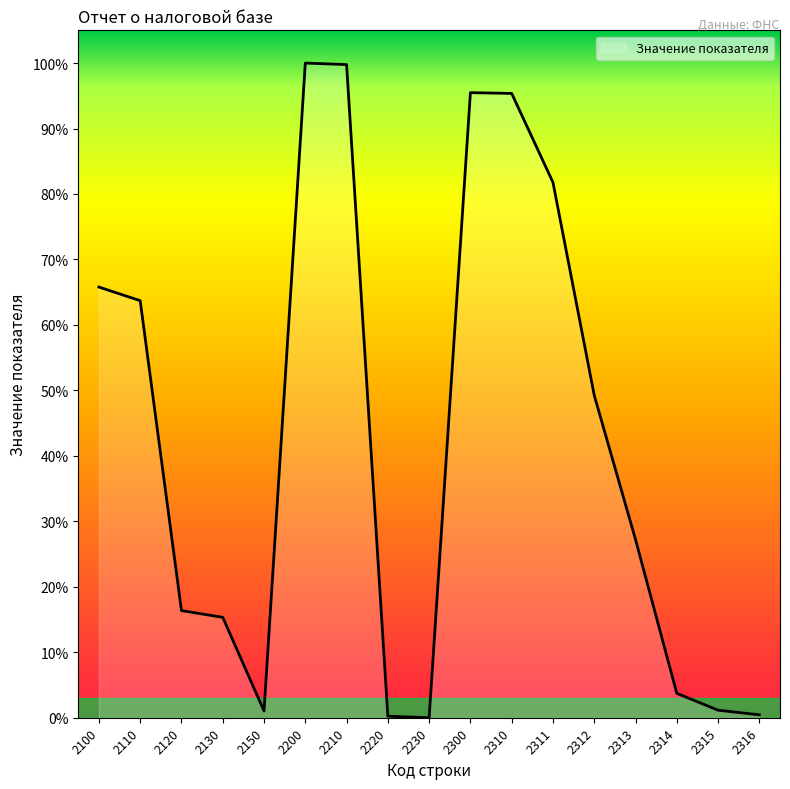

Does the chart display data point markers on the line(s)?

No